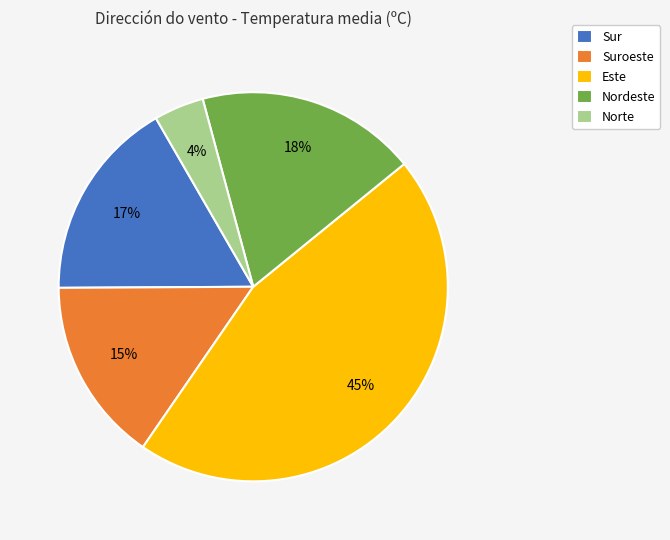

To the nearest percent, what is the combined percentage of Sur and Norte?

21%